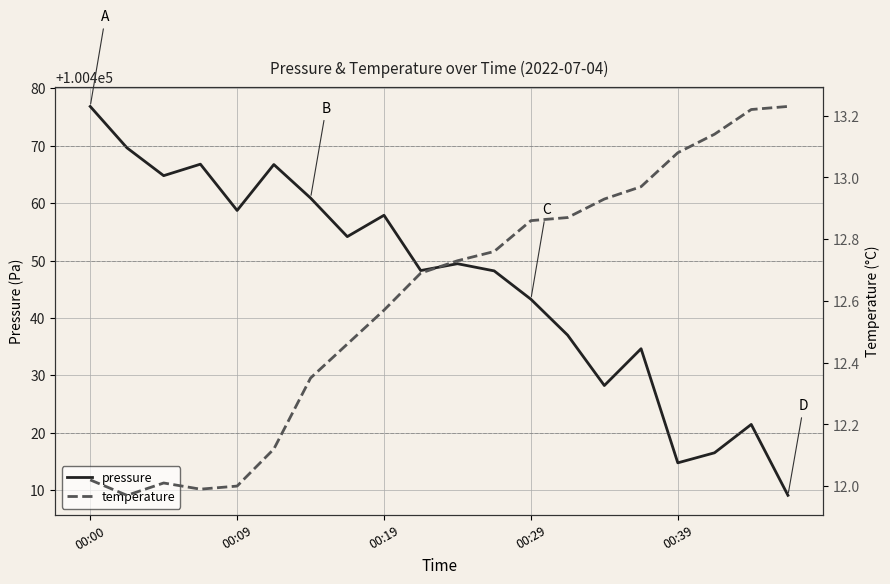

At which label is pressure closest to 100442?

00:29